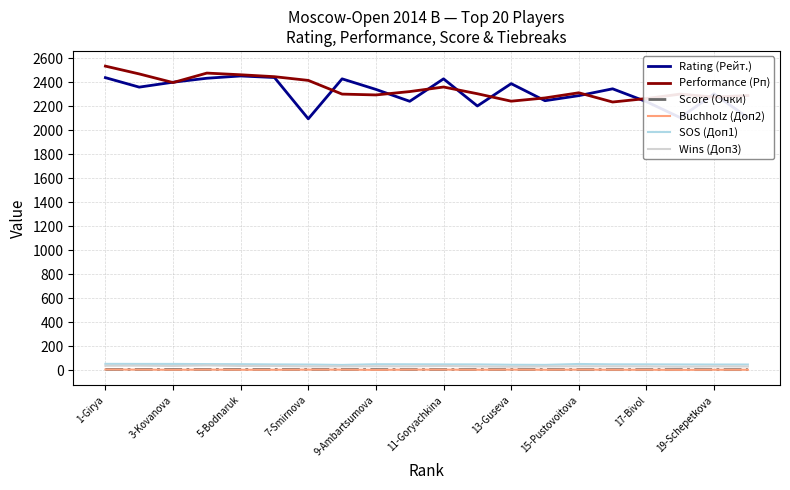

Does the chart have visible grid lines?

Yes